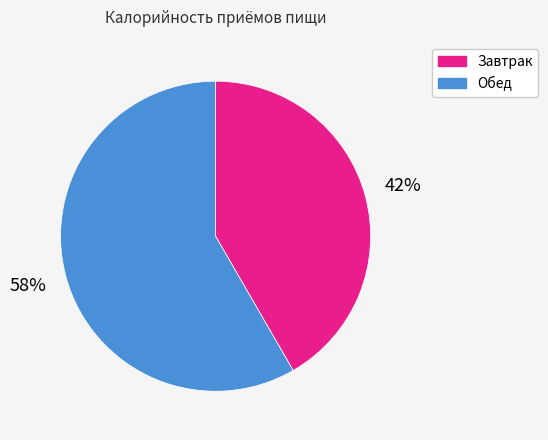

To the nearest percent, what portion does Обед represent?

58%